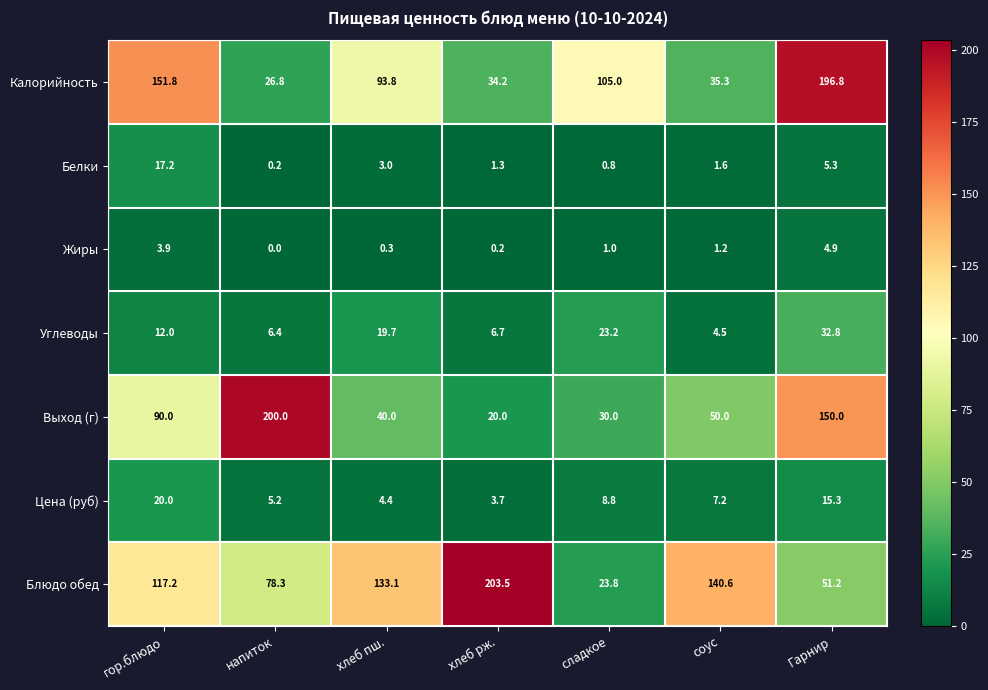

What is the difference between the maximum and minimum values in the Жиры series?

4.9